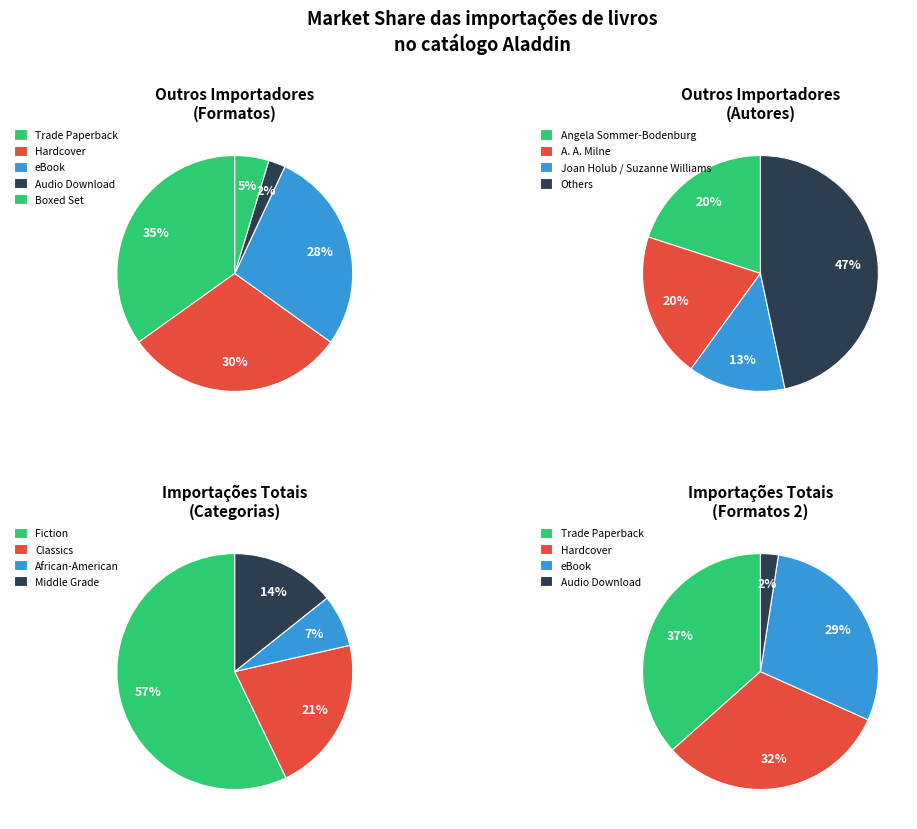

Does Hardcover account for over 50% of the chart?

No